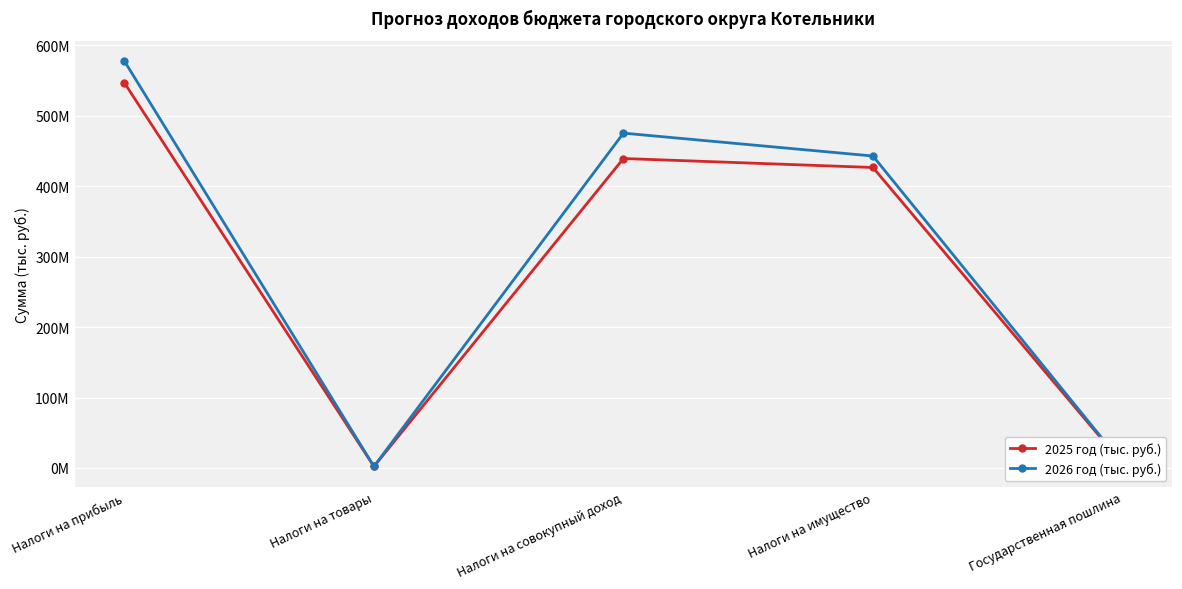

Where is 2026 год (тыс. руб.) nearest to the value 289786000?

Налоги на имущество